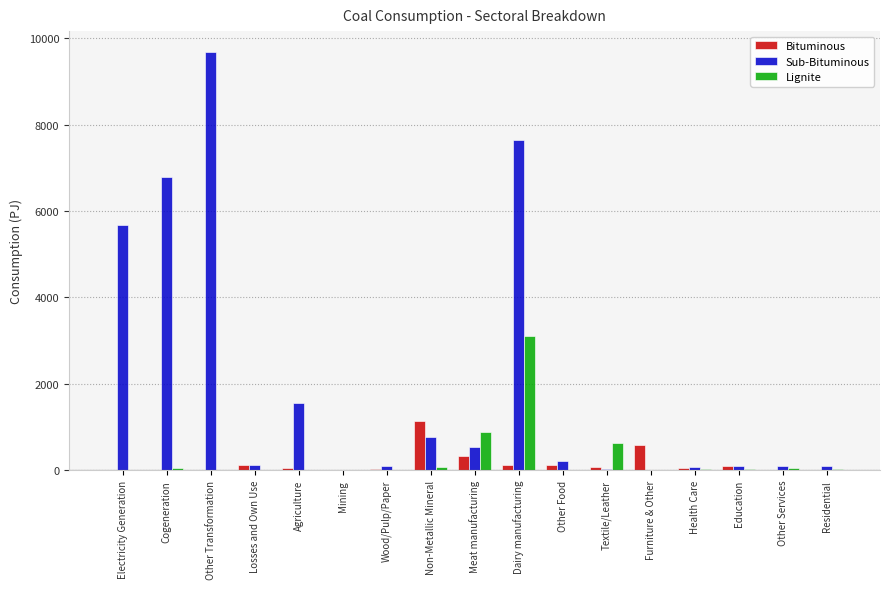

Between Other Transformation and Education, which series saw the biggest shift?

Sub-Bituminous